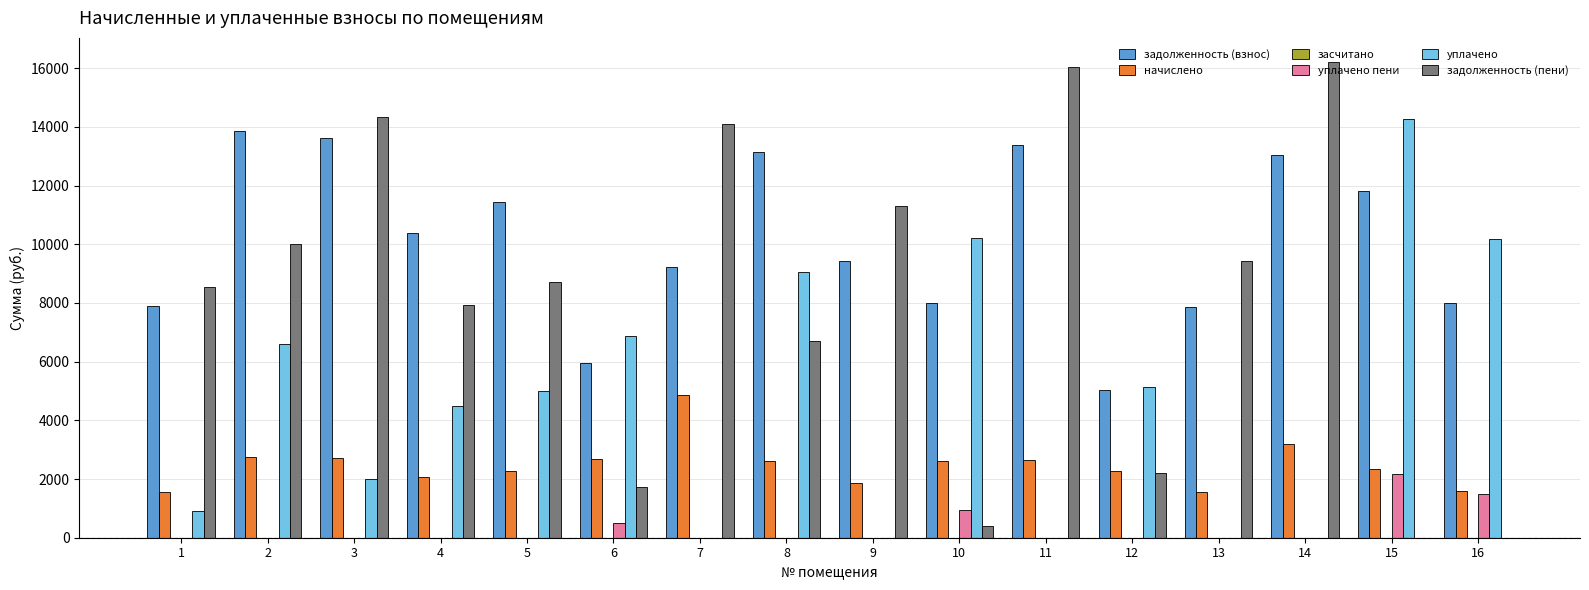

Is it true that уплачено equals -9322.6 at 9?

False